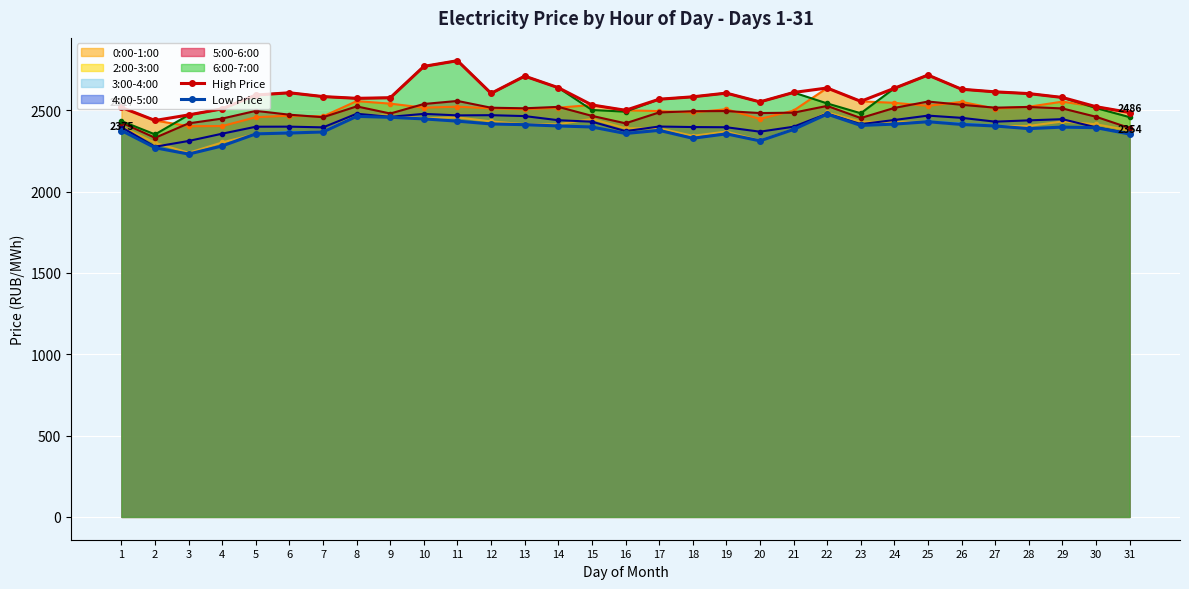

In Low Price, how many points are lower than both neighbors (excluding endpoints)?

6